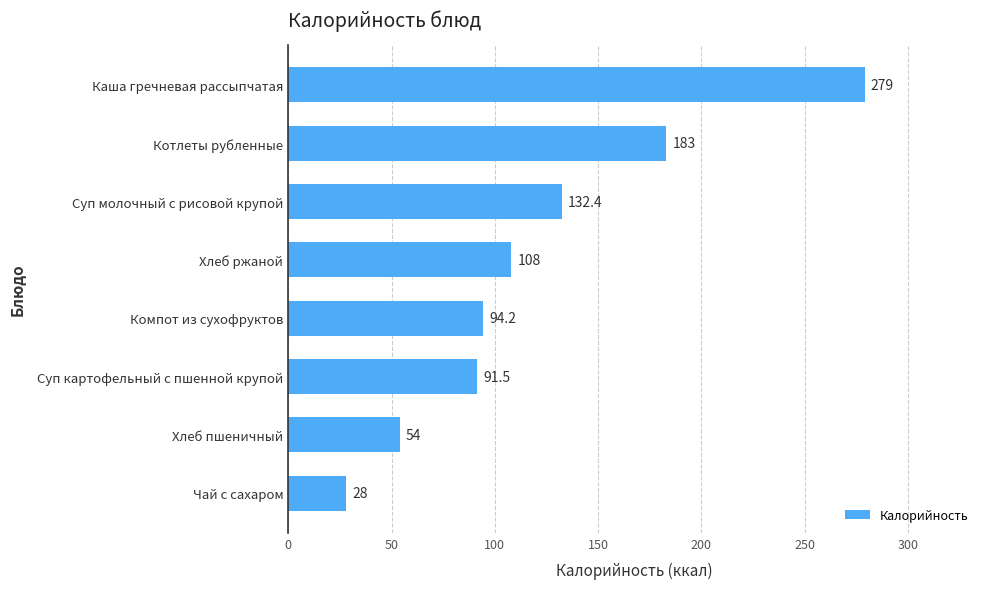

How many data points does each series have?

8